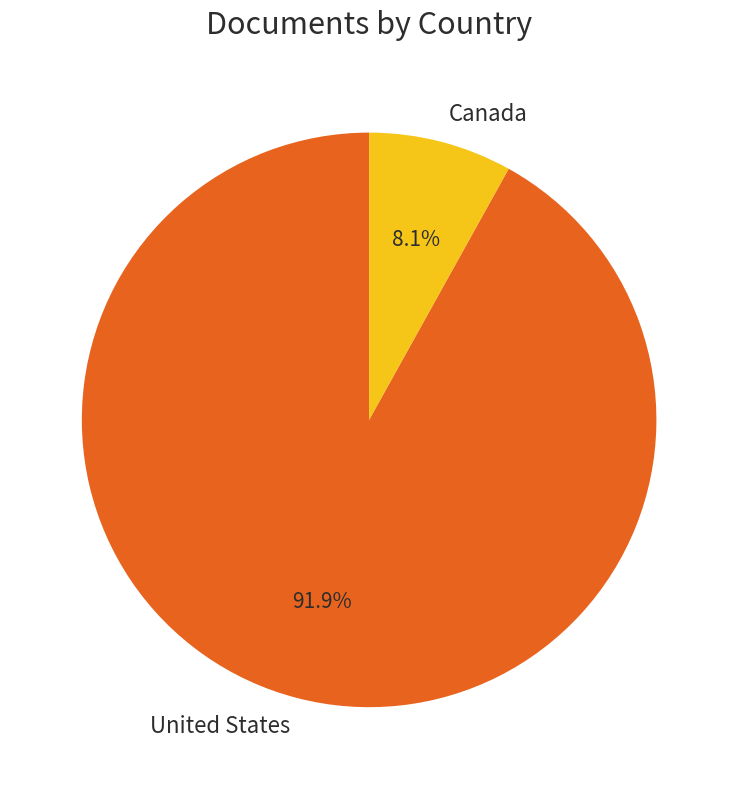

What percentage is the United States slice, to the nearest percent?

92%